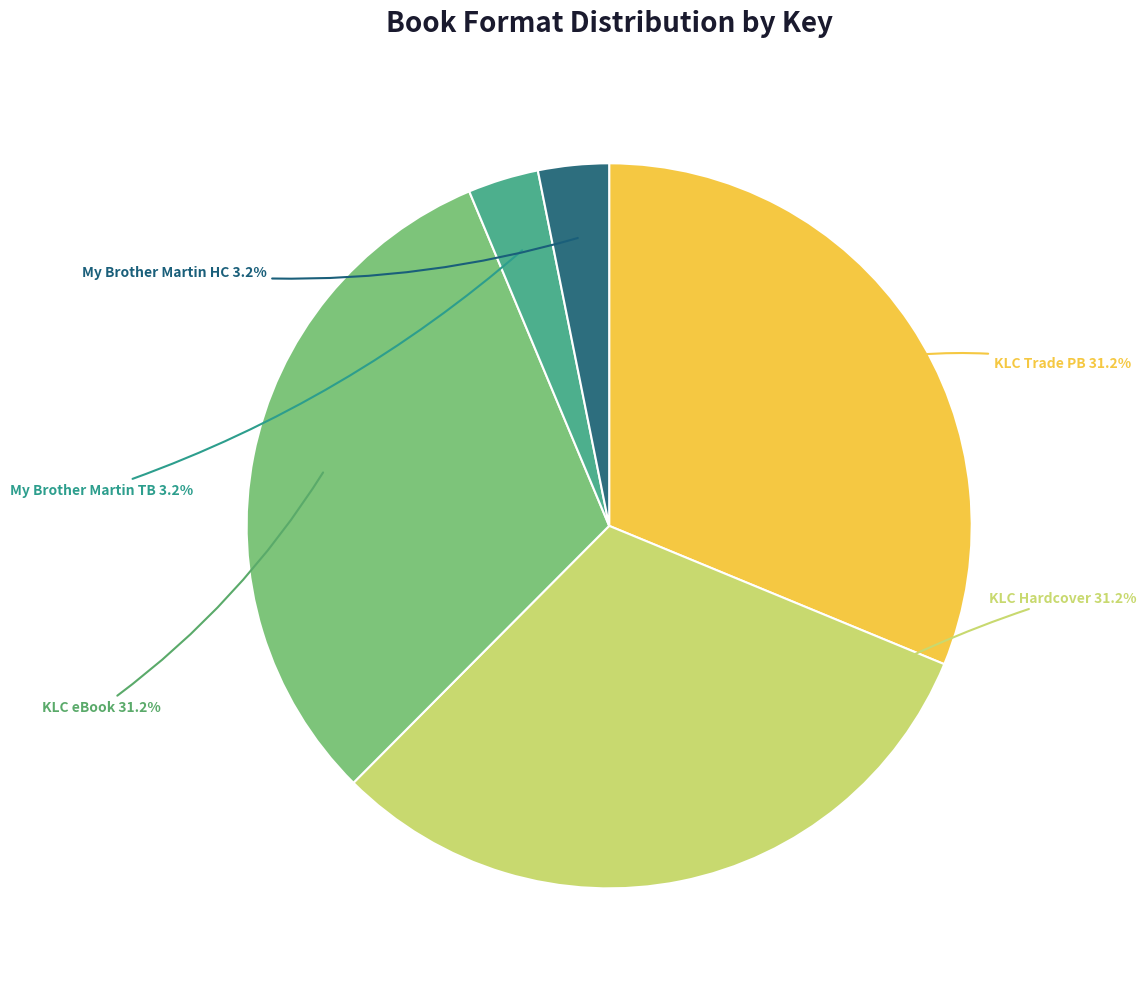

Is there a majority slice in this chart?

No